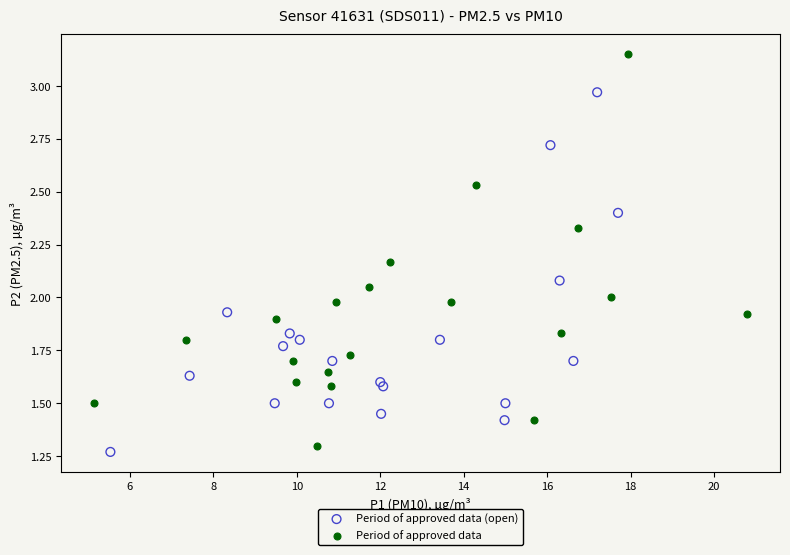

Which series has the widest spread of Y values?

Period of approved data